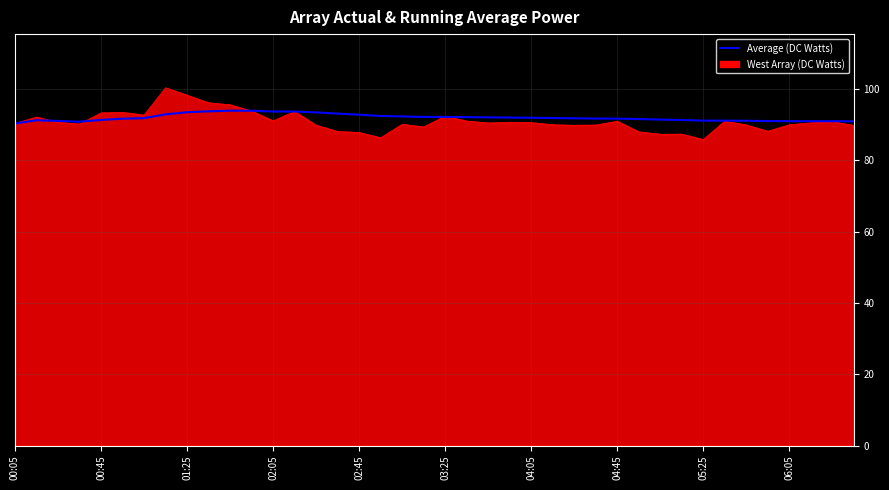

What is the maximum value for West Array (DC Watts)?

100.3